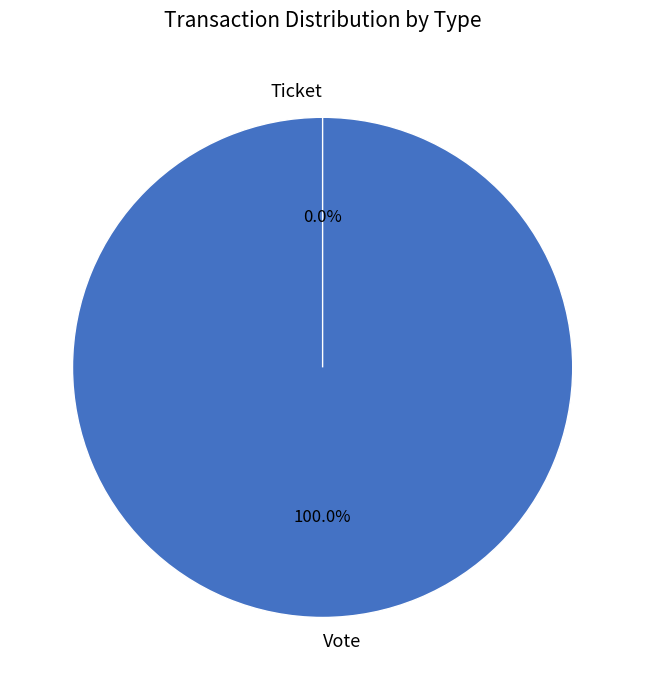

Combined, do Vote and Ticket account for over 50%?

Yes